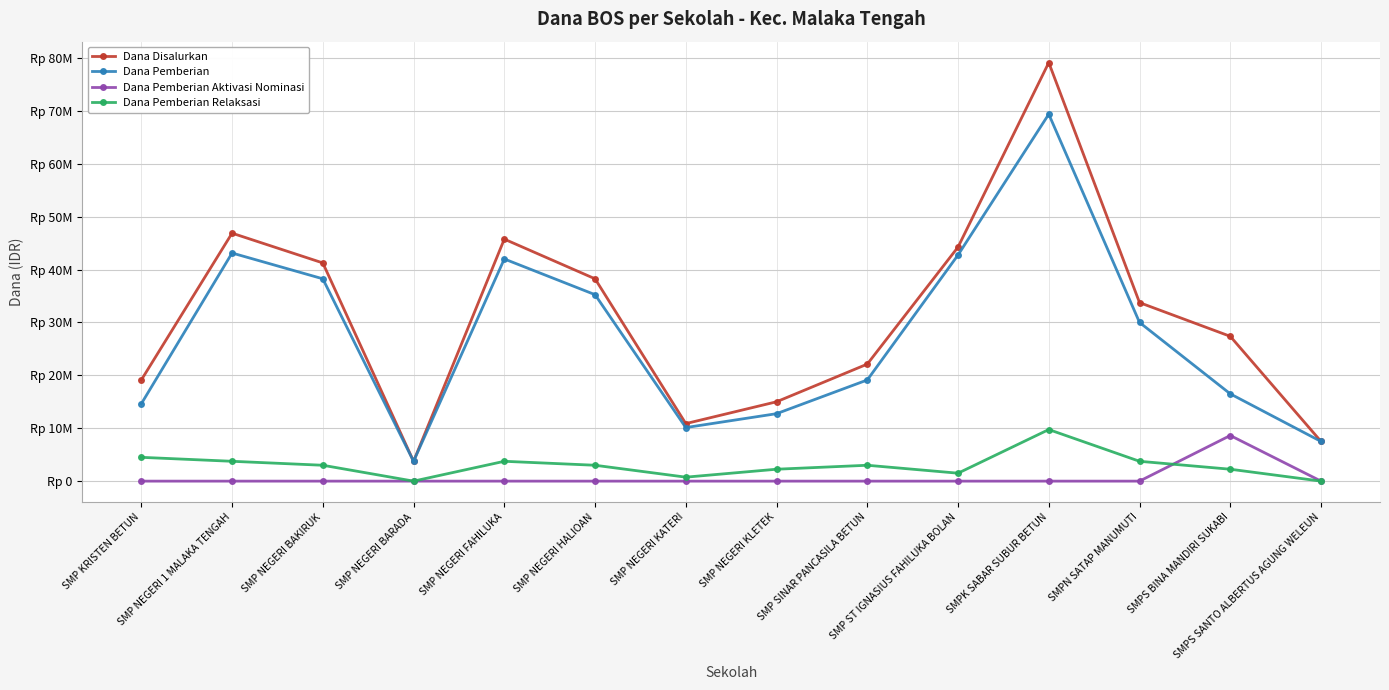

What is the label of the 7th point from the left?

SMP NEGERI KATERI